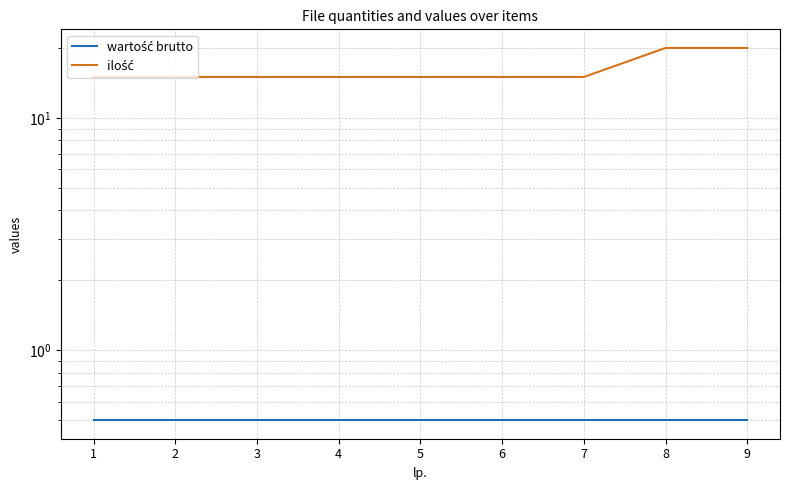

What is the value of the wartość brutto point at the 2nd from the left?

0.5